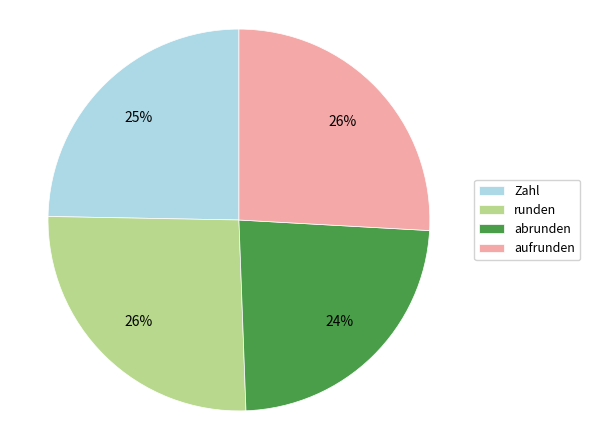

Combined, do runden and abrunden account for over 50%?

No